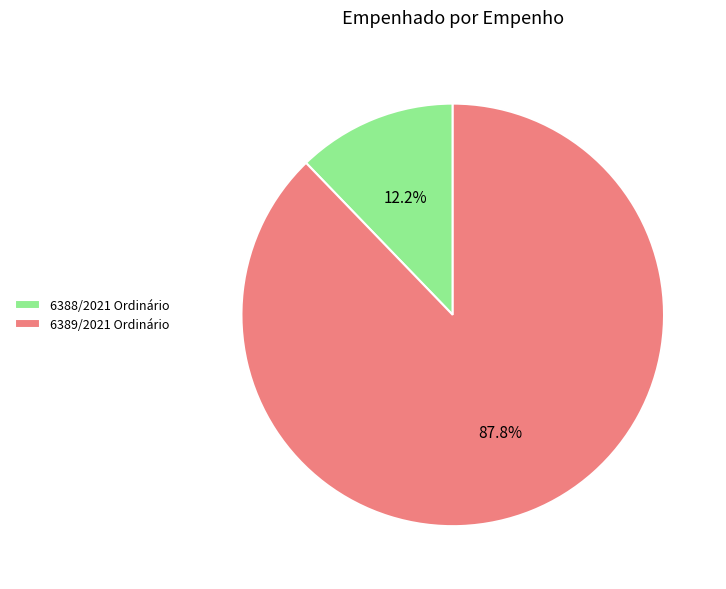

Count the number of slices in the pie.

2